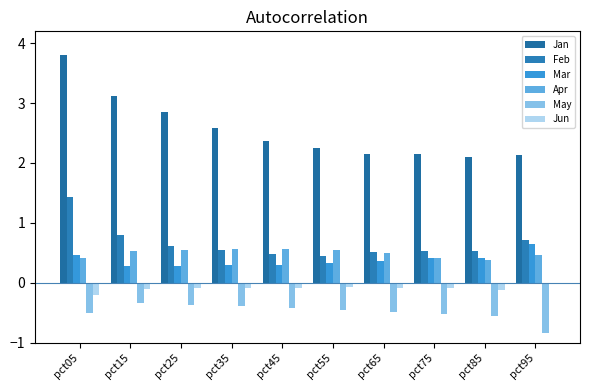

Between pct35 and pct45, which is larger?

pct35